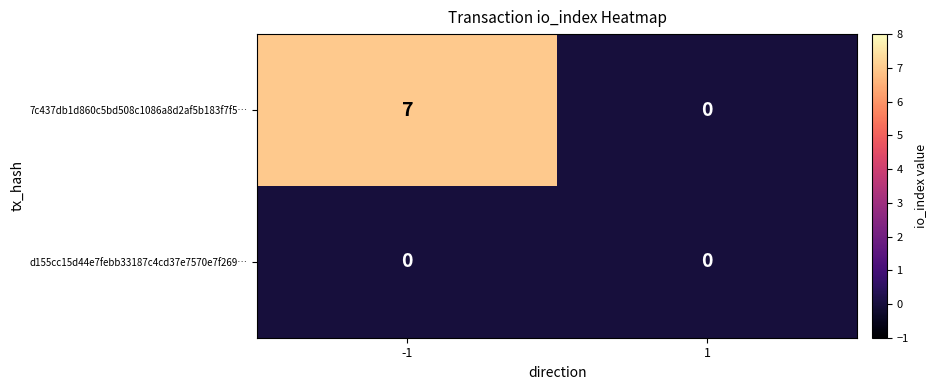

What is the difference between the maximum and minimum values in the 7c437db1d860c5bd508c1086a8d2af5b183f7f5… series?

7